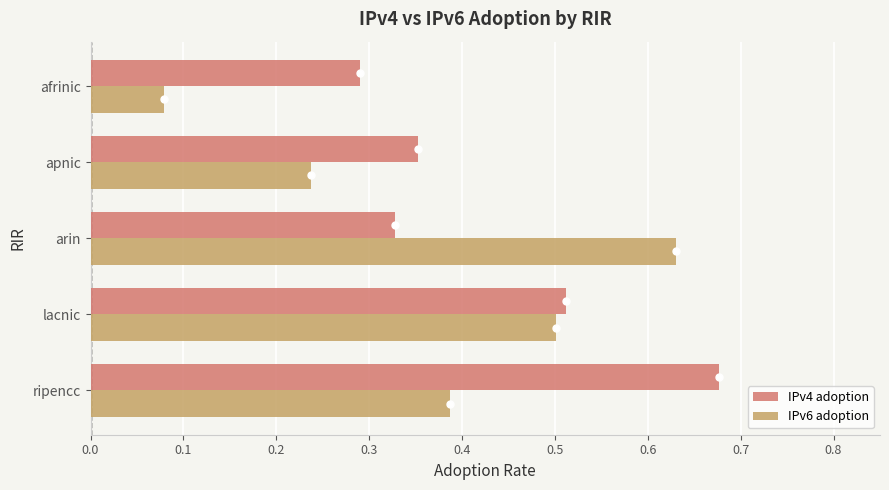

Count the IPv4 adoption values in the range 0 to 1.

5